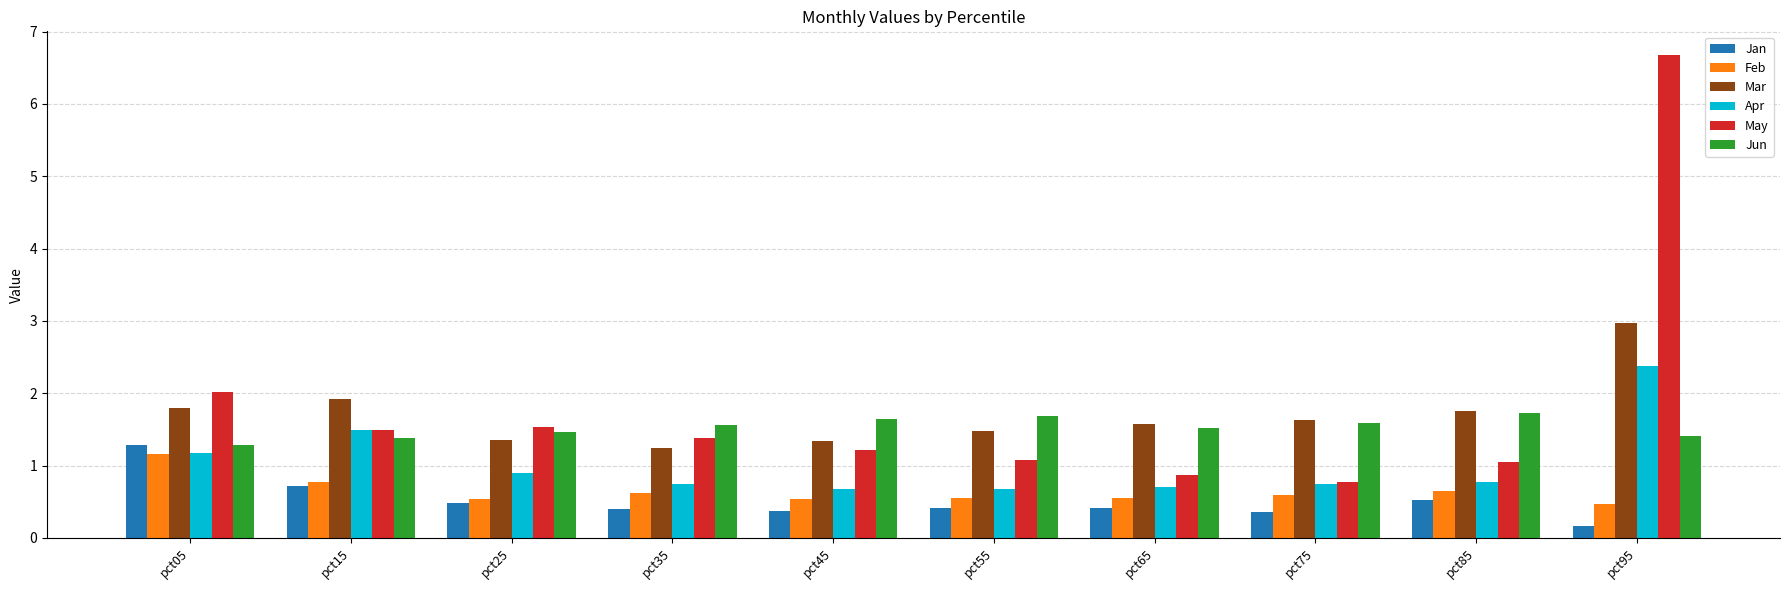

What is the sum of all May values?

18.1